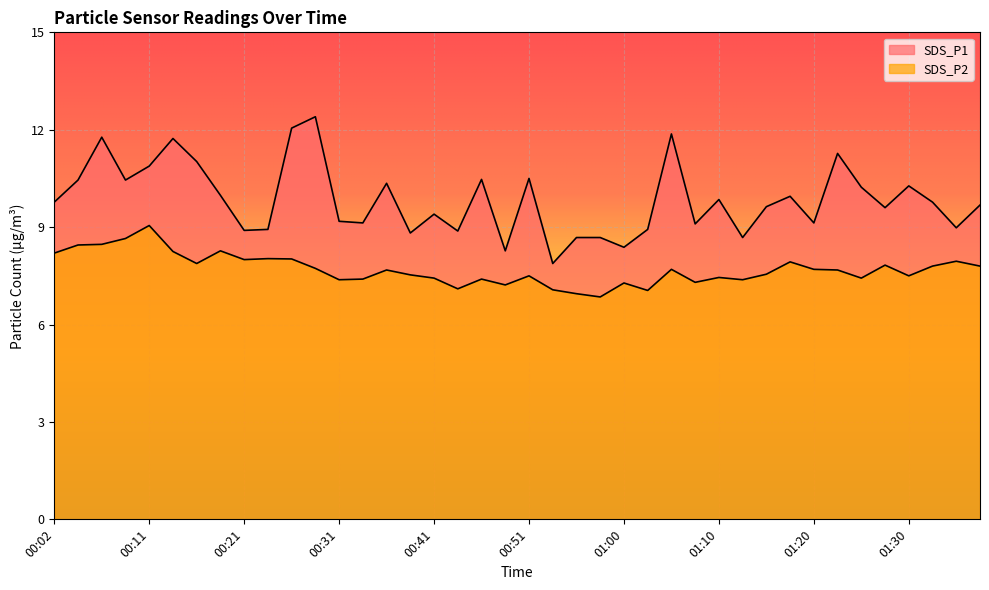

Between 00:36 and 00:33, which is larger?

00:36